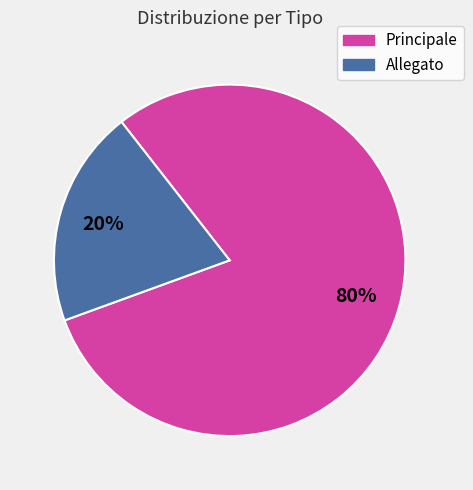

Between Allegato and Principale, which is larger?

Principale